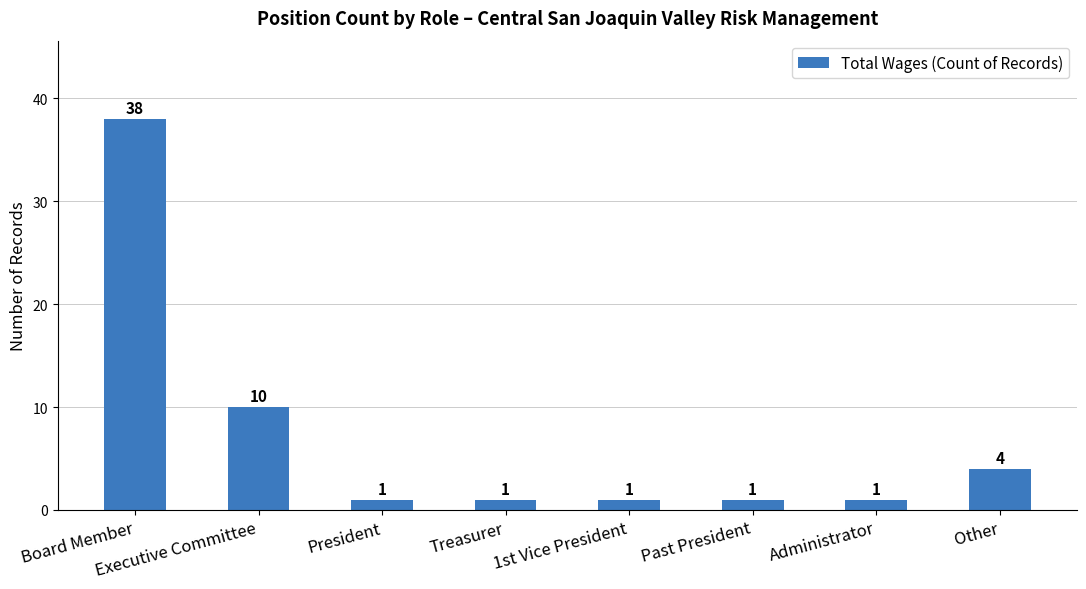

What is the sum of the values at 1st Vice President and Executive Committee?

11